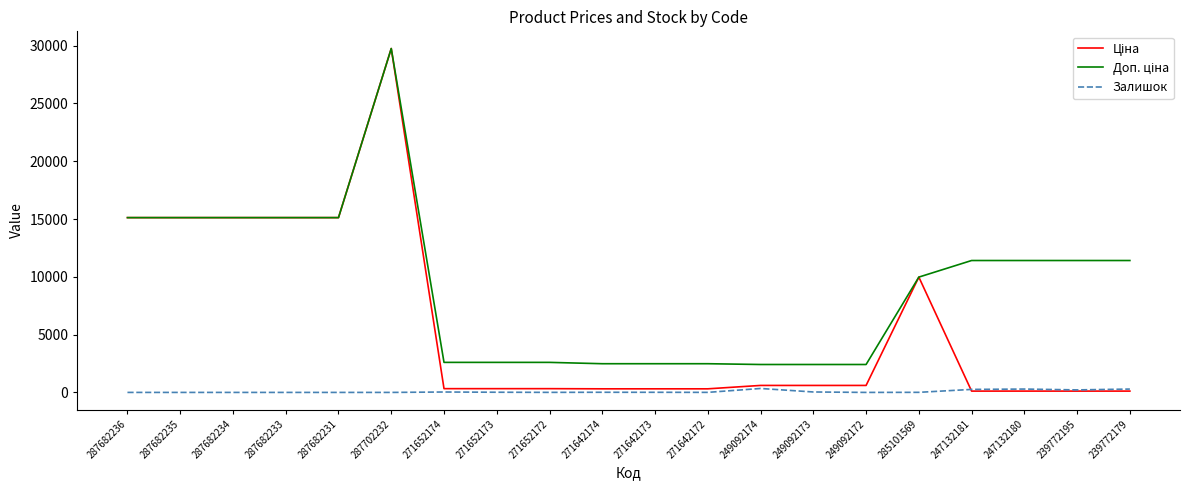

How many values in the Залишок series are below 10?

10